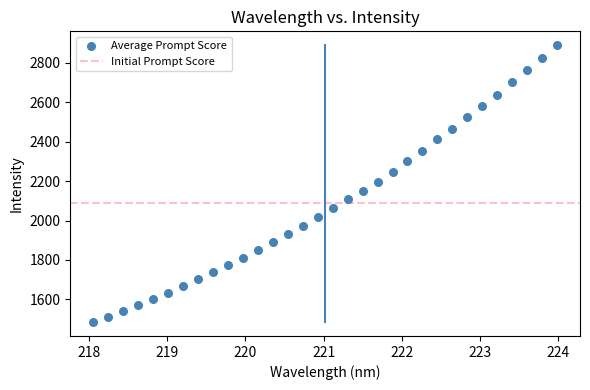

What is the range of Y values (max minus min)?

1405.2